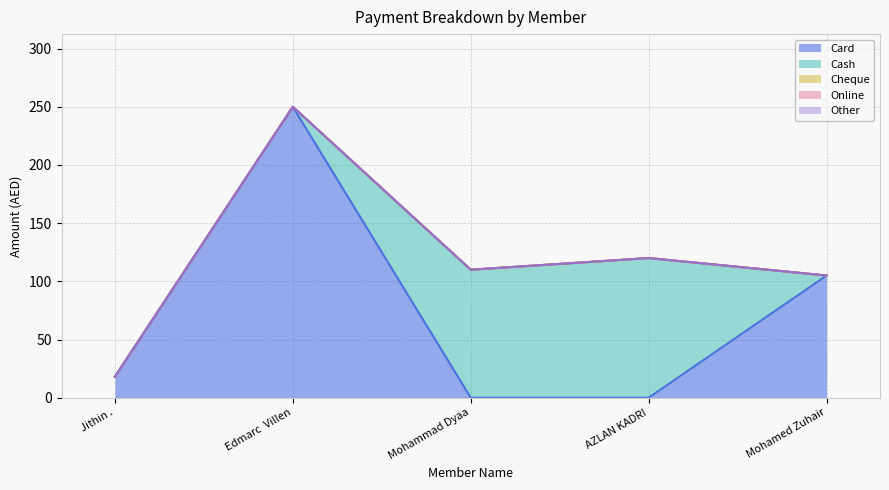

True or false: Cheque and Cash intersect in this chart.

False